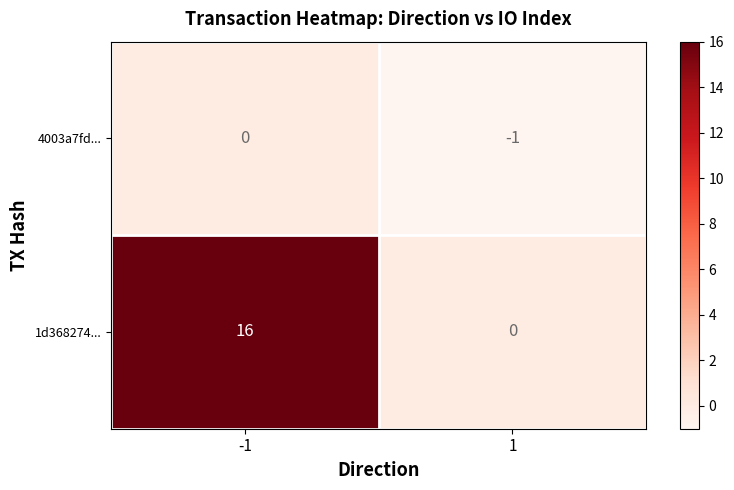

What is the total value across all series at -1?

16